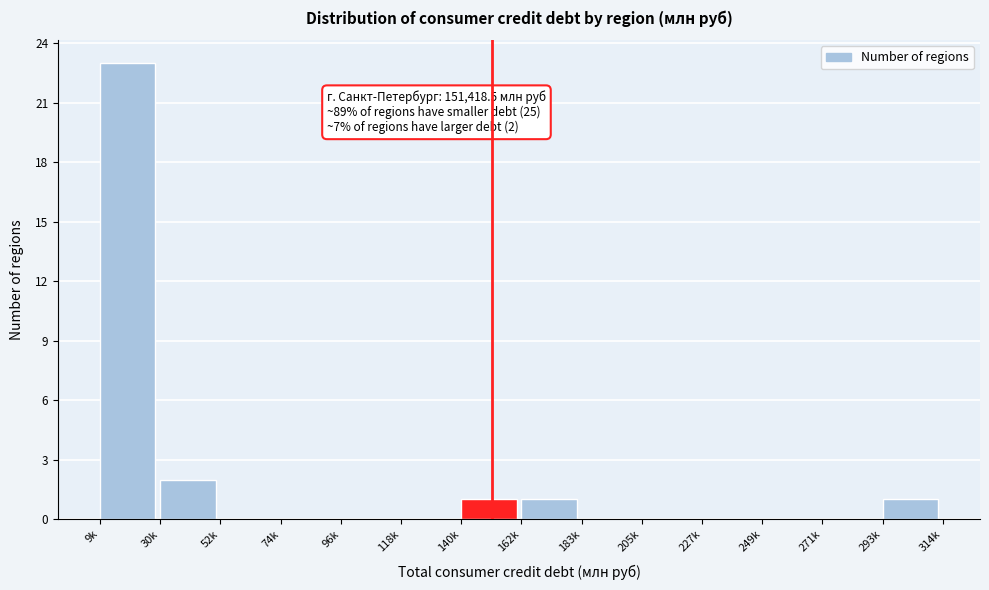

Reading left to right, what are all the values shown in this chart?

9k=23	30k=2	52k=0	74k=0	96k=0	118k=0	140k=1	162k=1	183k=0	205k=0	227k=0	249k=0	271k=0	293k=1